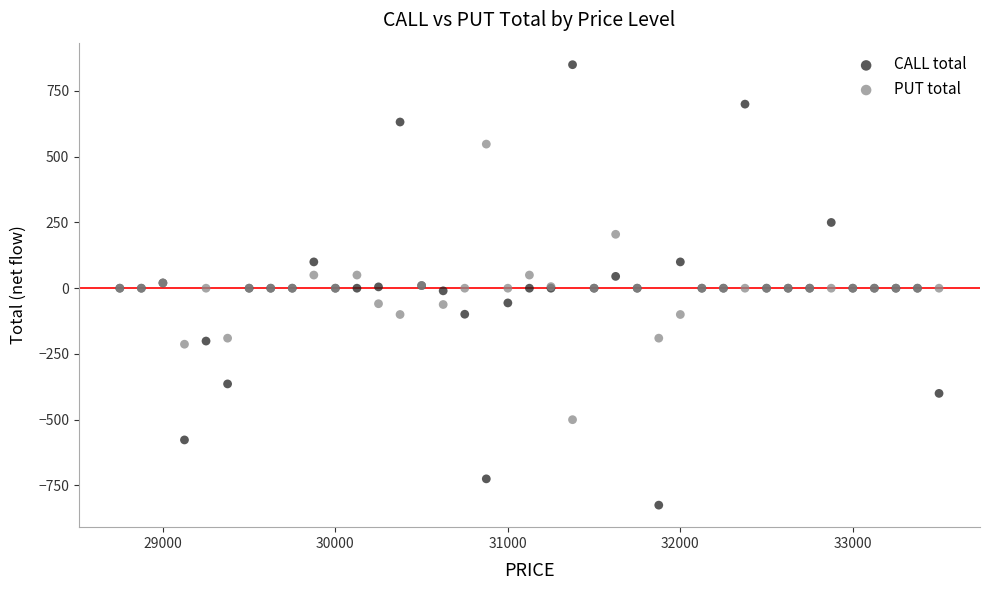

Which series reaches the minimum Y coordinate?

CALL total